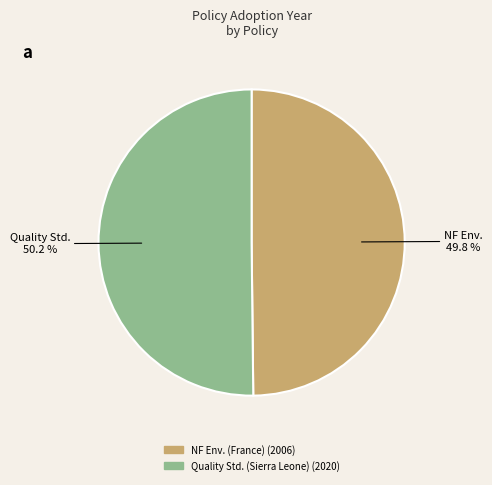

Is there any slice that represents more than half of the pie?

Yes